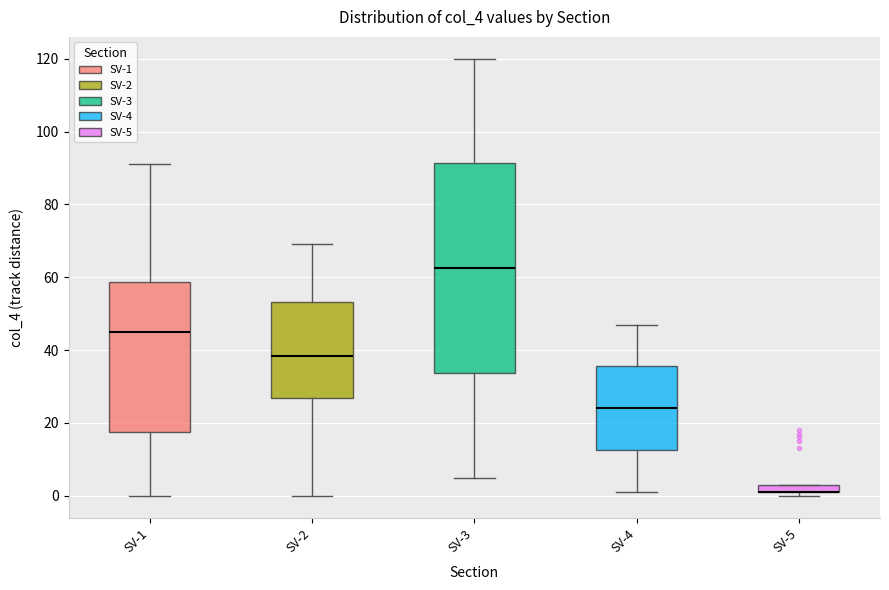

Where is the lower edge of the box for SV-3 on the y-axis? The values are not printed on the chart, so give them approximately, as read against the axis.

34